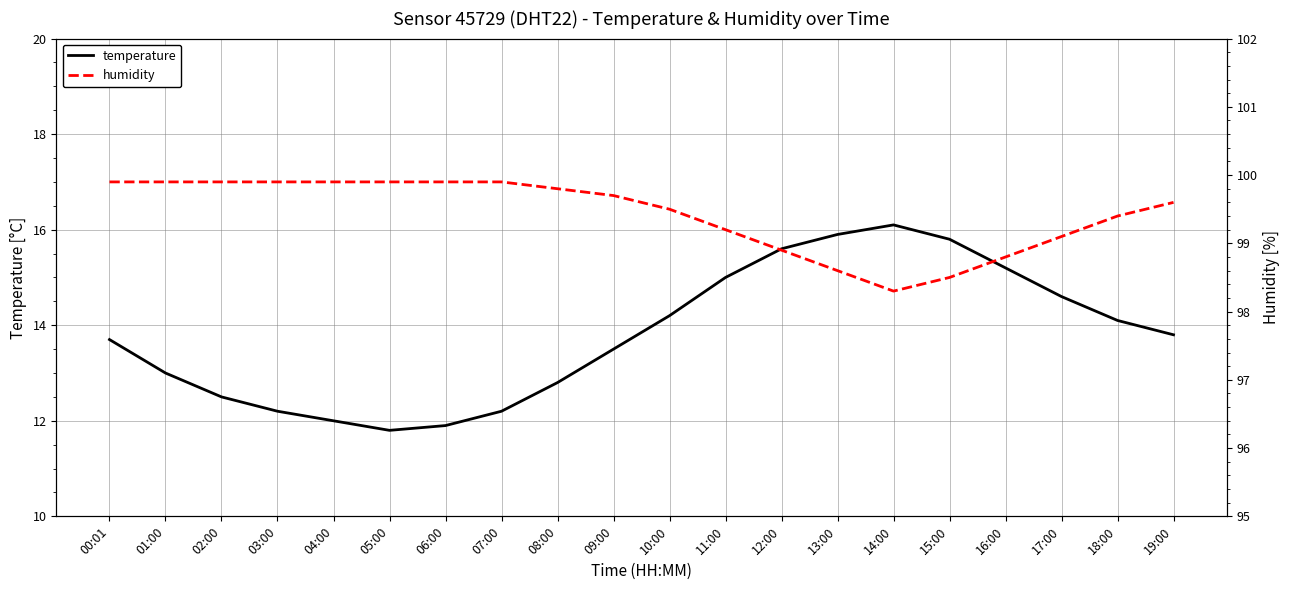

Which series changed the most between 03:00 and 12:00?

temperature